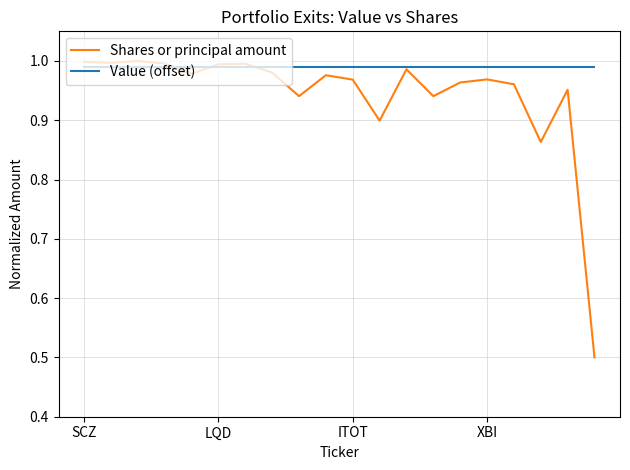

Which series has the widest spread of values?

Shares or principal amount